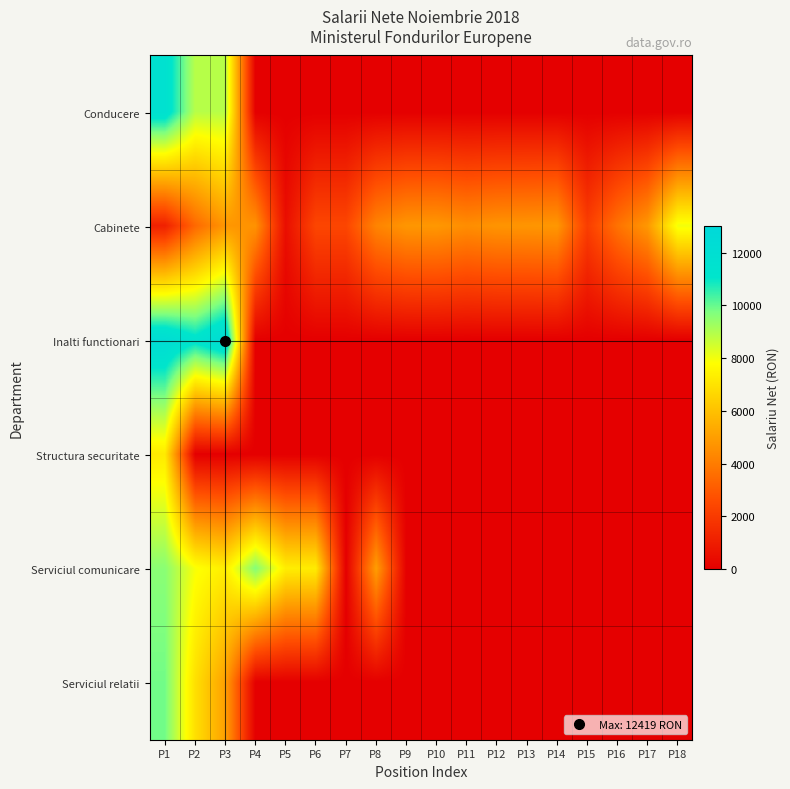

Reading right to left, transcribe all the data shown in this chart.

Conducere: P18=0	P17=0	P16=0	P15=0	P14=0	P13=0	P12=0	P11=0	P10=0	P9=0	P8=0	P7=0	P6=0	P5=0	P4=0	P3=8892	P2=8892	P1=11670
Cabinete: P18=7996	P17=4817	P16=3713	P15=2116	P14=4803	P13=4744	P12=4713	P11=4517	P10=4817	P9=4774	P8=4231	P7=2387	P6=2387	P5=508	P4=4648	P3=4773	P2=3413	P1=1109
Inalti functionari: P18=0	P17=0	P16=0	P15=0	P14=0	P13=0	P12=0	P11=0	P10=0	P9=0	P8=0	P7=0	P6=0	P5=0	P4=0	P3=12419	P2=11353	P1=12271
Structura securitate: P18=0	P17=0	P16=0	P15=0	P14=0	P13=0	P12=0	P11=0	P10=0	P9=0	P8=0	P7=0	P6=0	P5=0	P4=0	P3=0	P2=0	P1=7211
Serviciul comunicare: P18=0	P17=0	P16=0	P15=0	P14=0	P13=0	P12=0	P11=0	P10=0	P9=0	P8=4981	P7=0	P6=7257	P5=7309	P4=9665	P3=7303	P2=7906	P1=9581
Serviciul relatii: P18=0	P17=0	P16=0	P15=0	P14=0	P13=0	P12=0	P11=0	P10=0	P9=0	P8=0	P7=0	P6=0	P5=0	P4=0	P3=5044	P2=6908	P1=9881